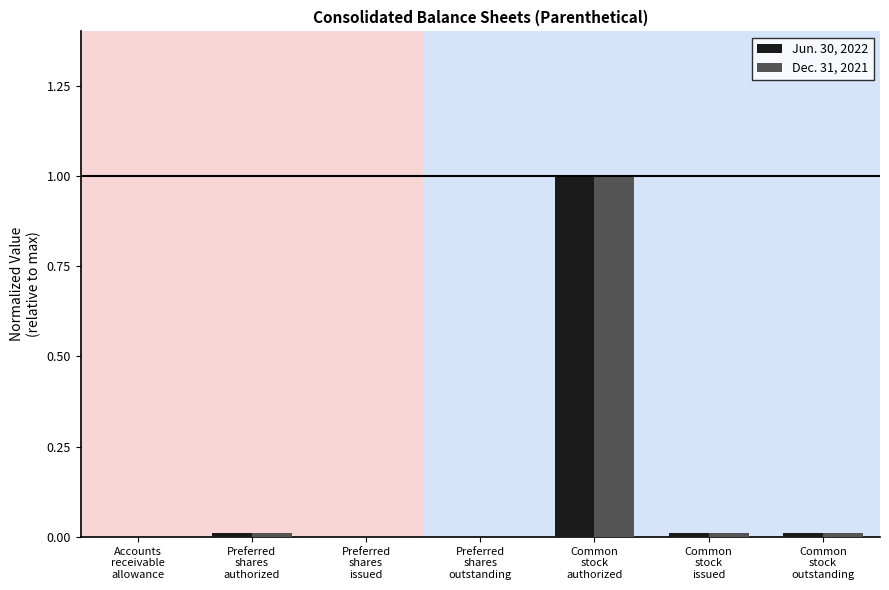

Is it true that Jun. 30, 2022 equals 0.0 at Preferred
shares
issued?

True